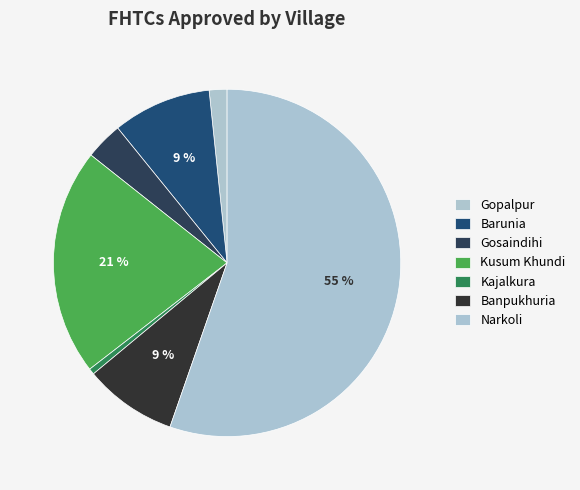

How many slices are in this pie chart?

7